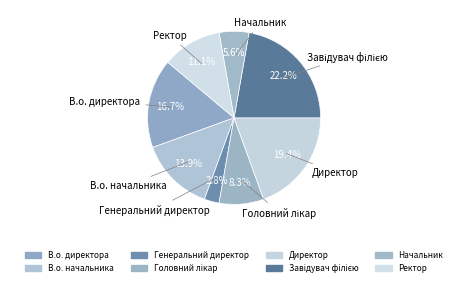

Count the number of slices in the pie.

8